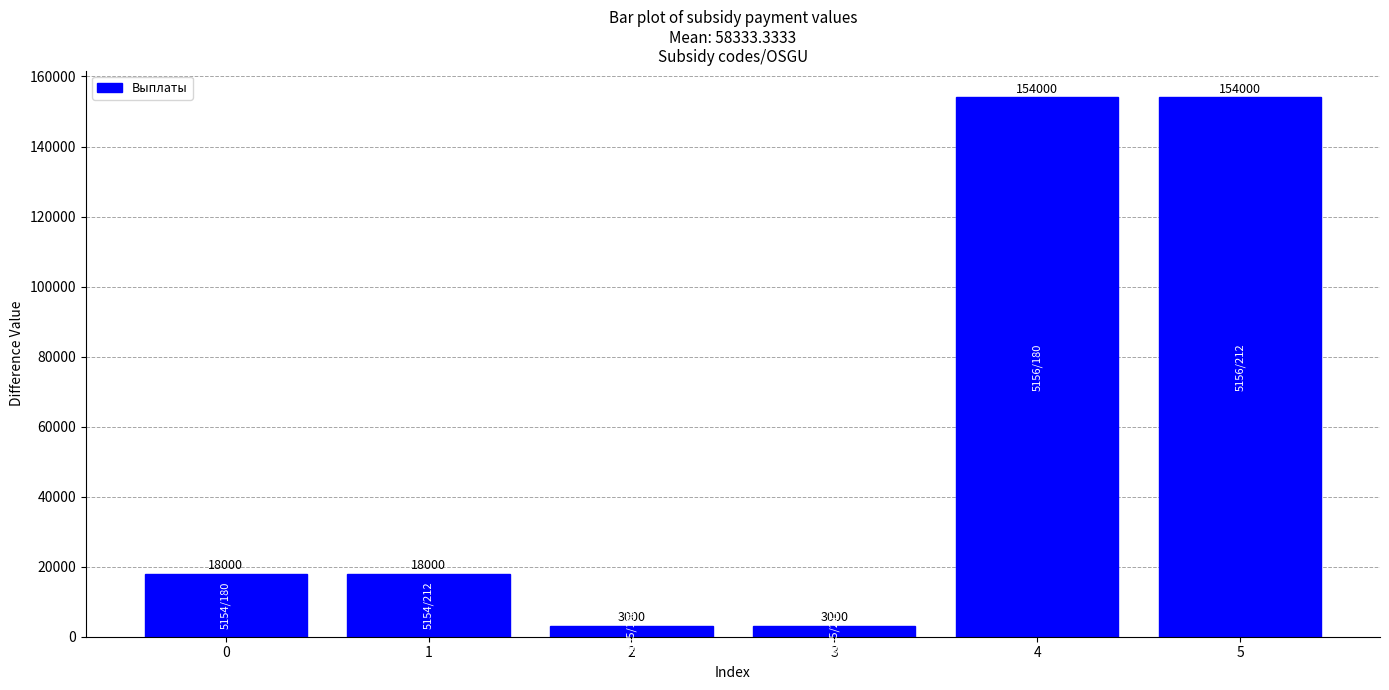

What is the change in value from 1 to 3?

-15000